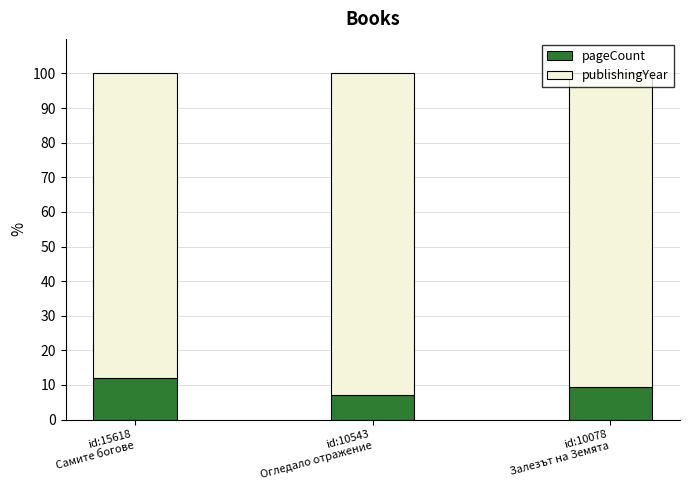

What is the lowest value of the pageCount series?

7.1